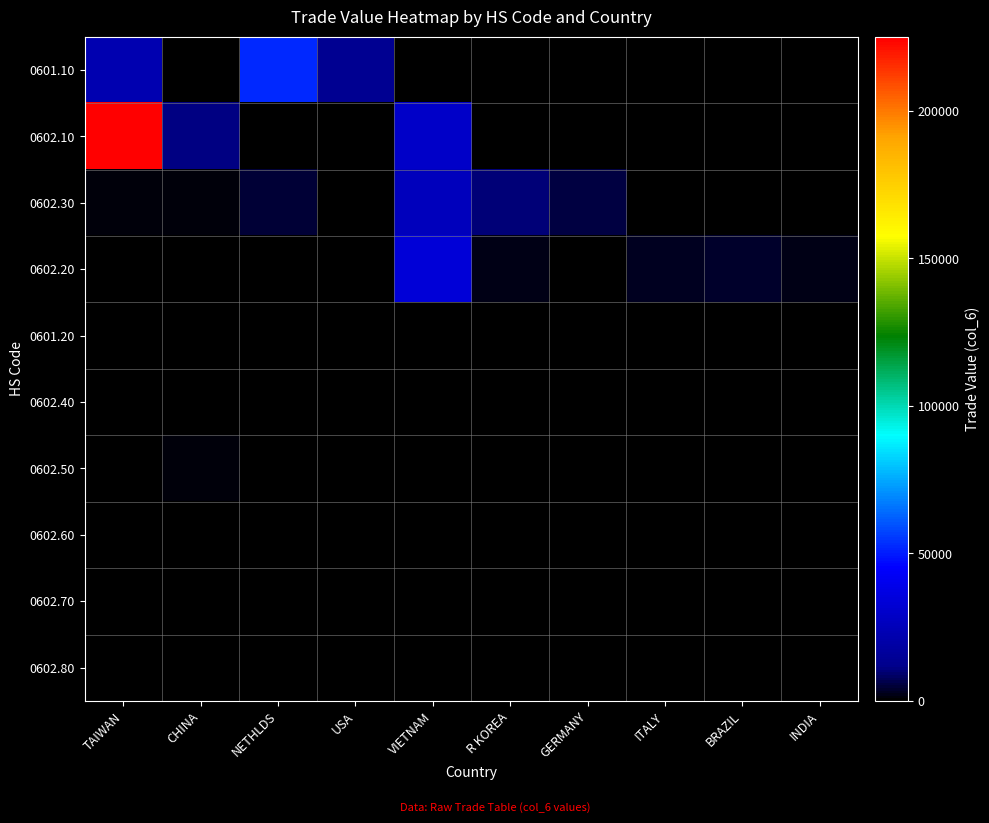

Which has a higher value, INDIA or ITALY?

INDIA